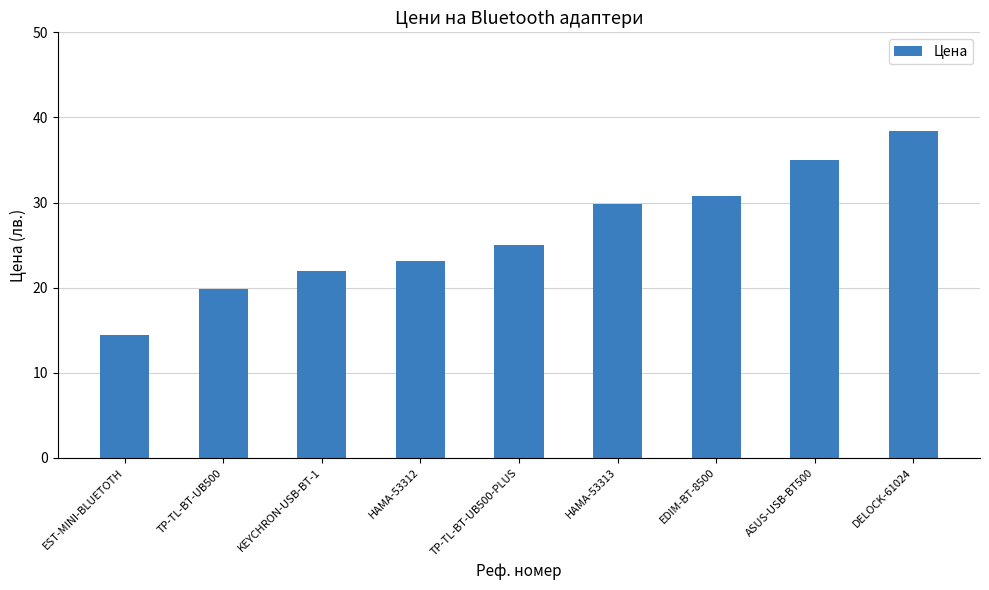

Where does the data first go above 24?

TP-TL-BT-UB500-PLUS